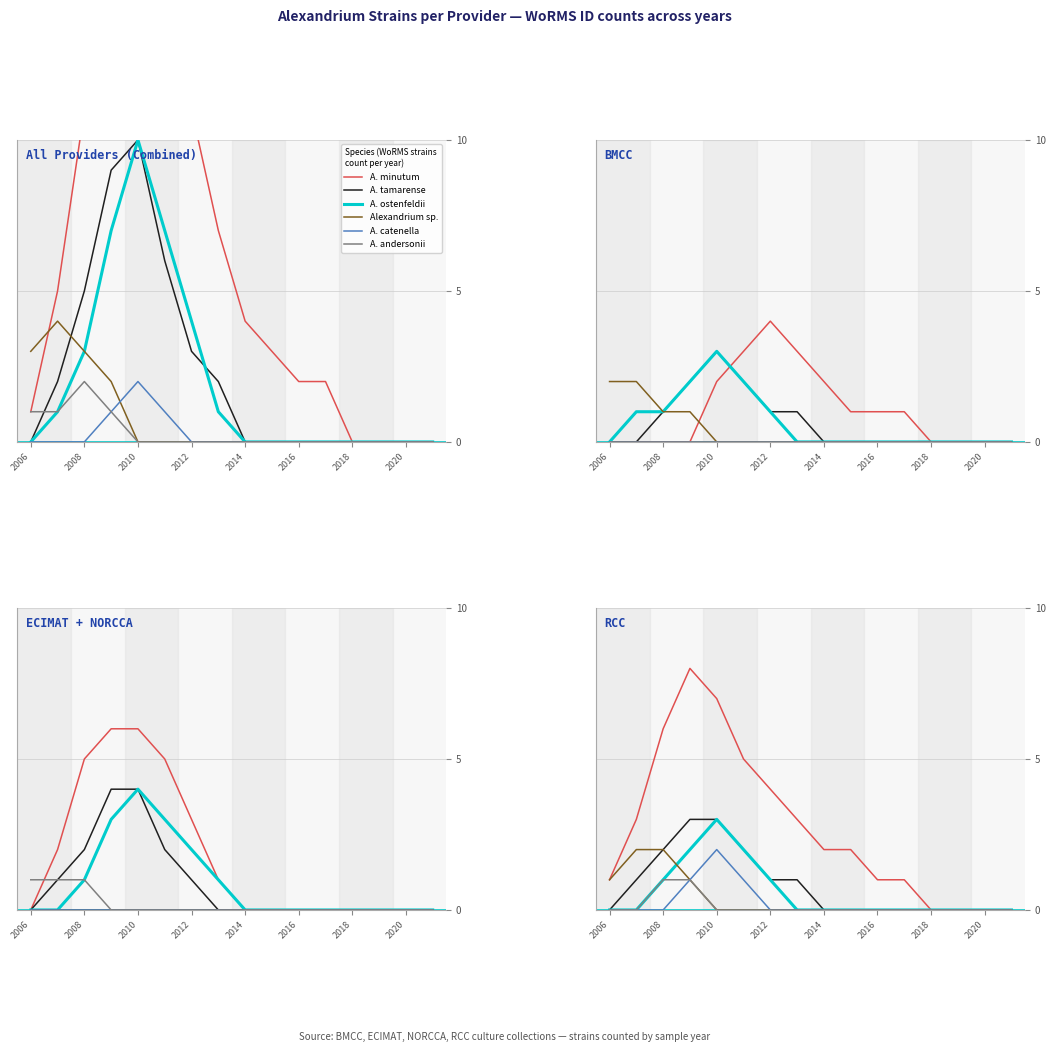

Count the Alexandrium ostenfeldii values in the range 0 to 1.

13